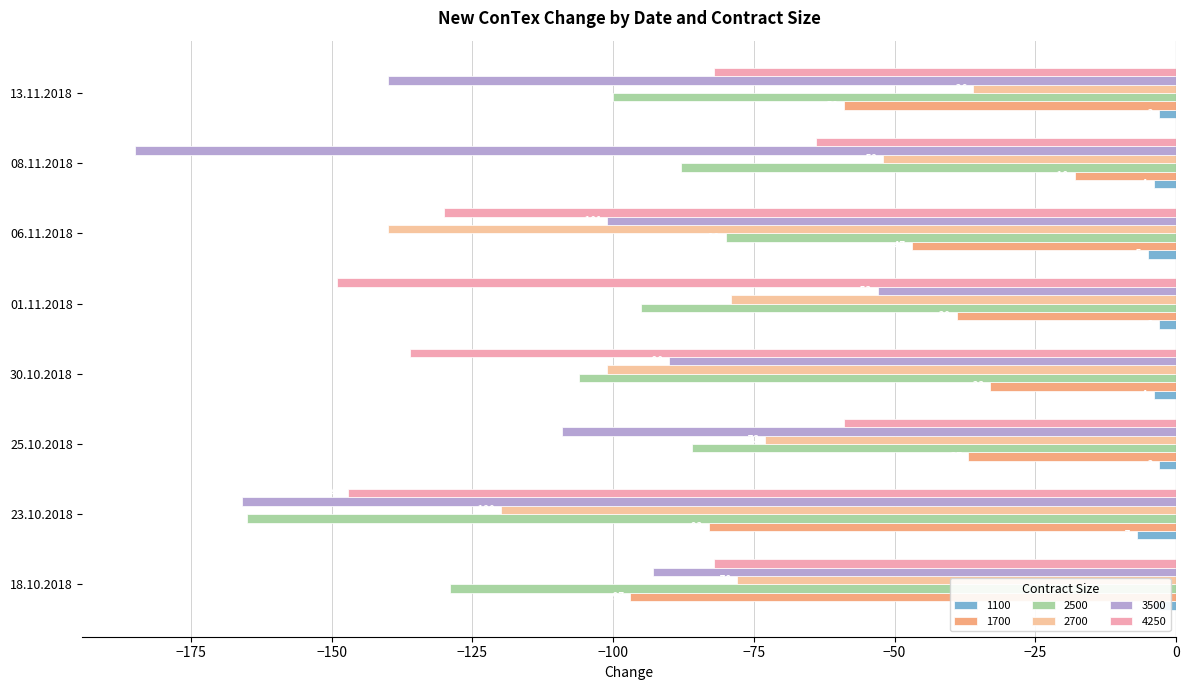

What is the greatest value displayed?

-3